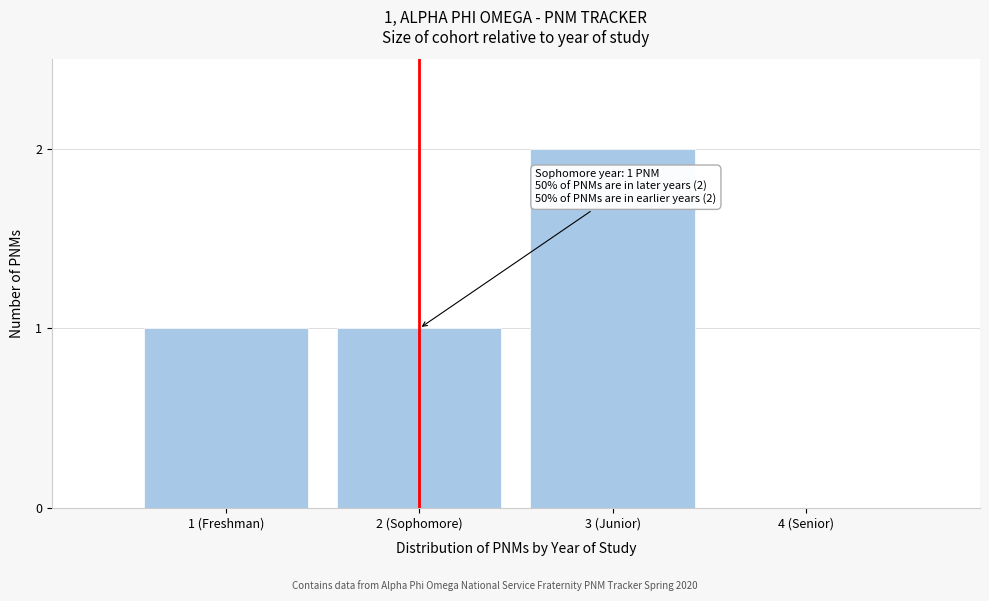

Reading left to right, list all the values displayed in this chart.

1 (Freshman)=1	2 (Sophomore)=1	3 (Junior)=2	4 (Senior)=0